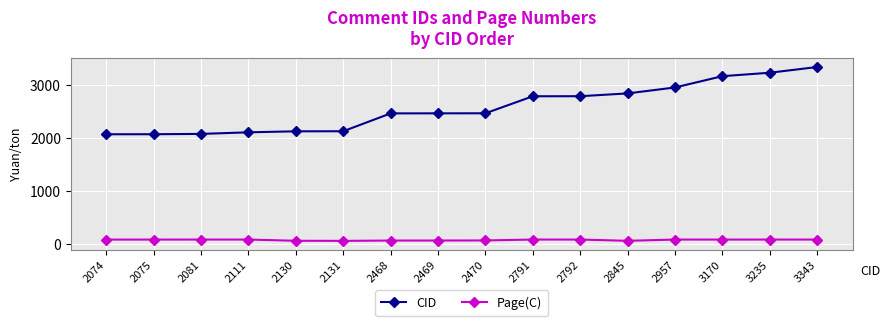

Which series has the largest total across all categories?

CID